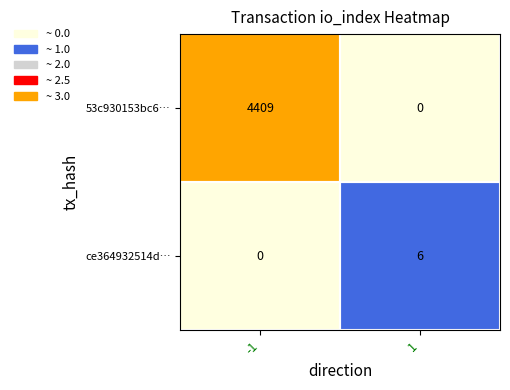

Which series has the largest range (max minus min)?

53c930153bc6…